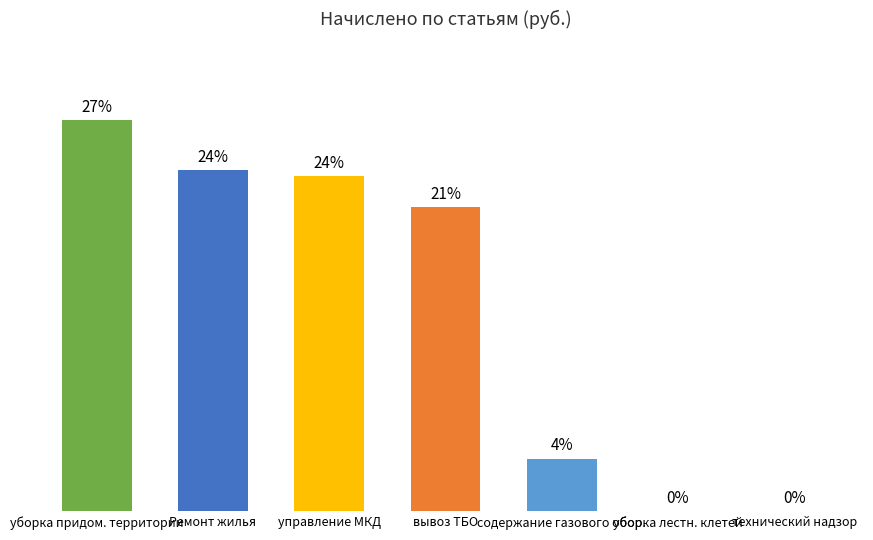

Which category has the lowest value across all series?

уборка лестн. клетей